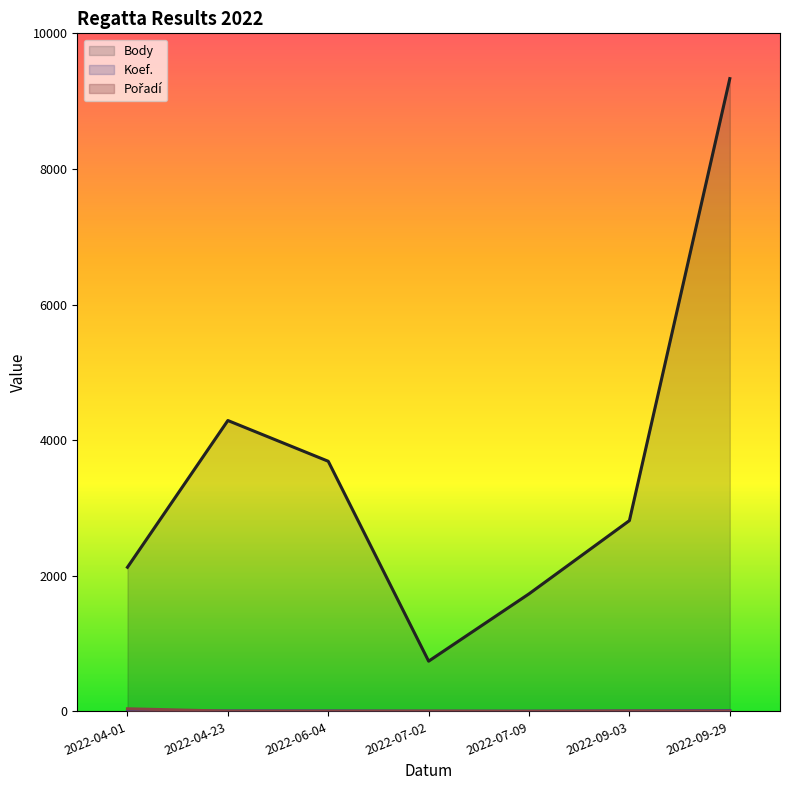

List the series in order of their peak value, lowest first.

Koef., Pořadí, Body